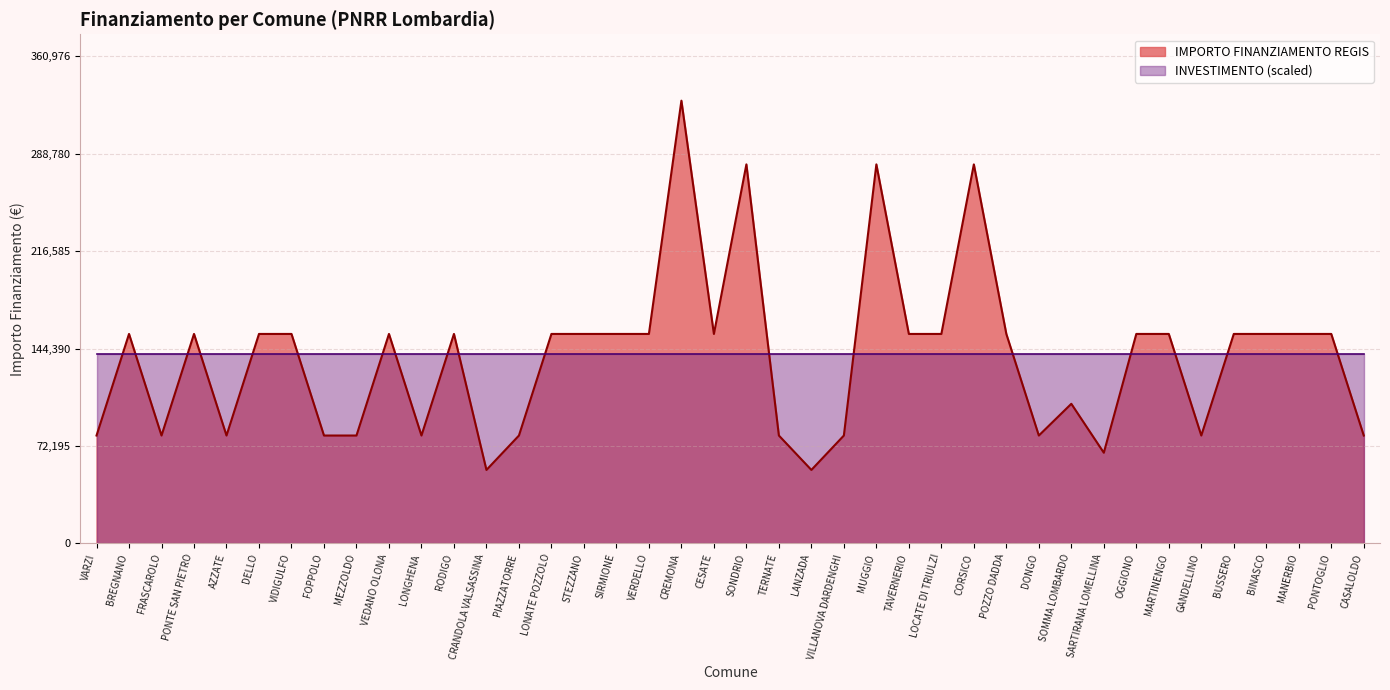

What is the average value?

137853